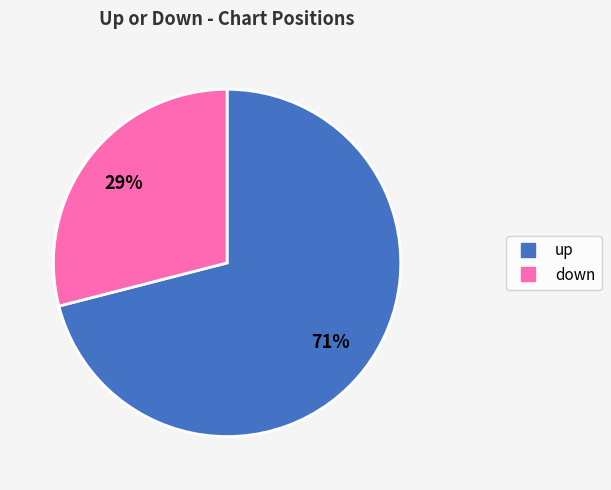

Which slice is the smallest?

down